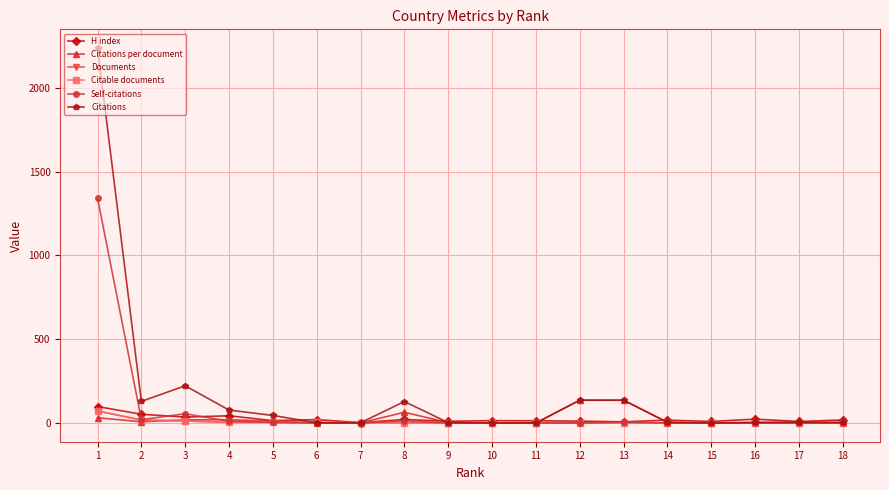

What is the total value across all series at 13?

287.0